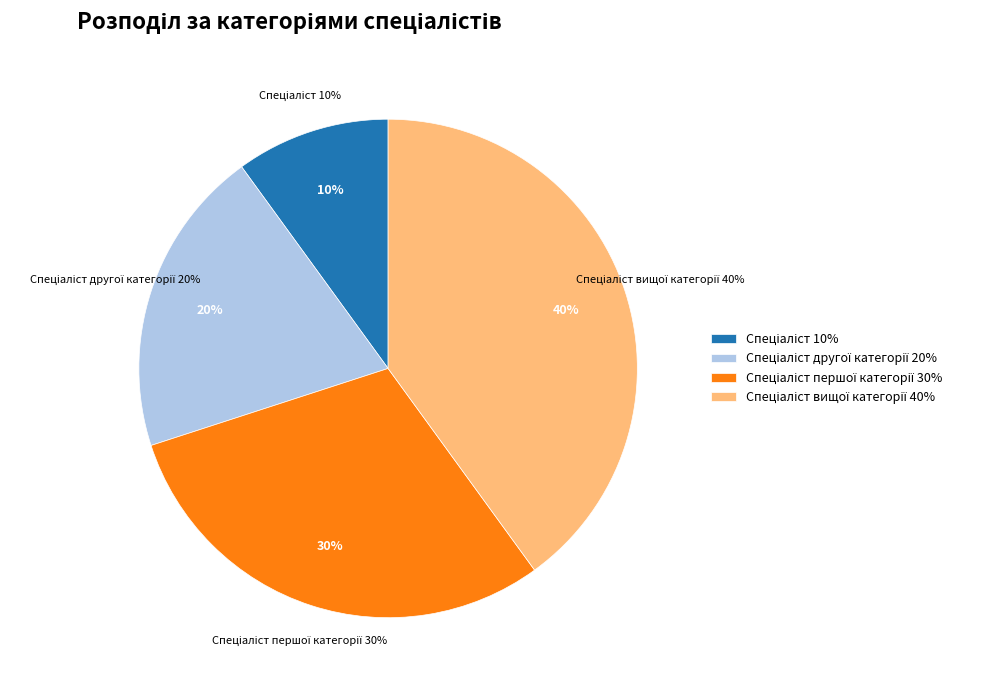

Rank the categories by value from lowest to highest.

Спеціаліст, Спеціаліст другої категорії, Спеціаліст першої категорії, Спеціаліст вищої категорії